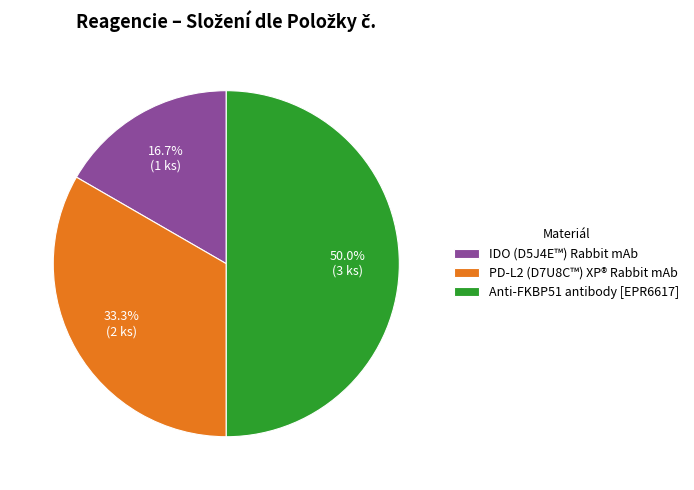

To the nearest percent, what is the difference between the PD-L2 (D7U8C™) XP® Rabbit mAb and Anti-FKBP51 antibody [EPR6617] slice percentages?

17%